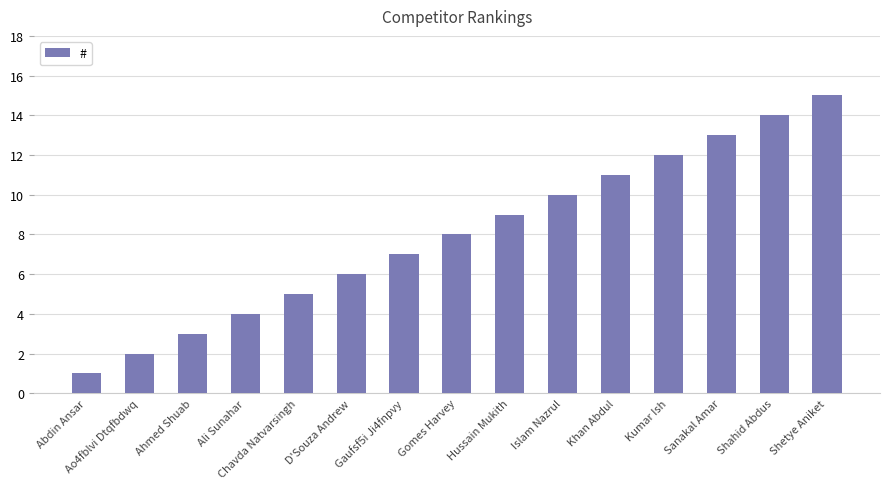

How many data points does each series have?

15